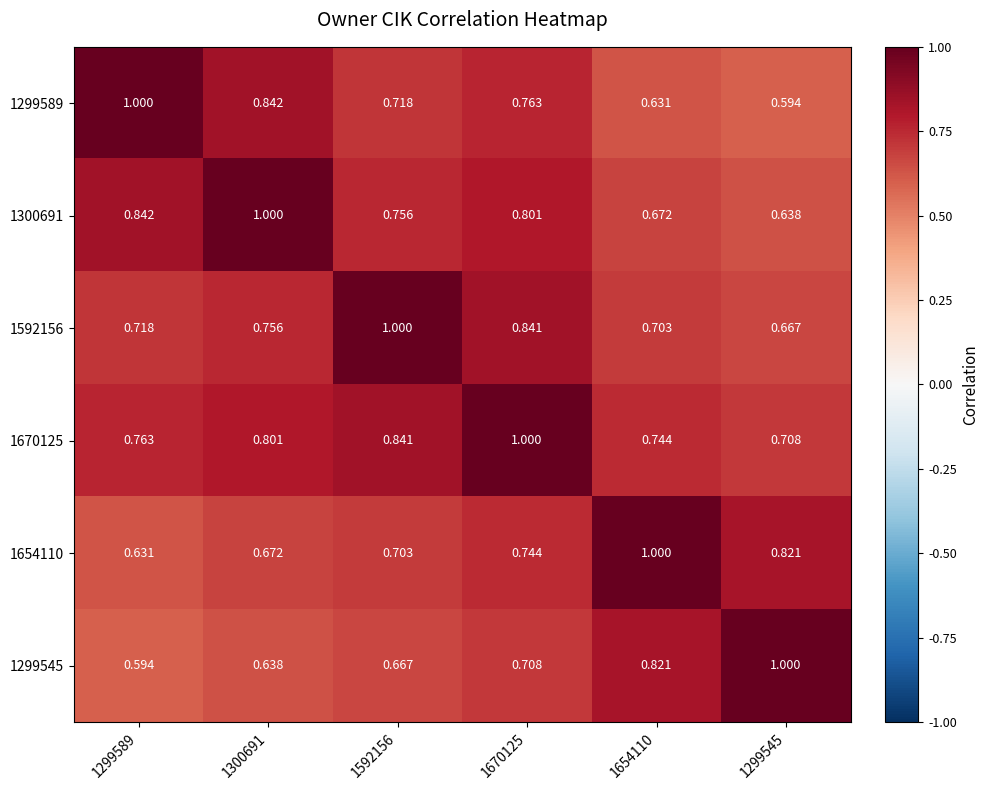

Is the value of 1299545 at 1299545 greater than the value of 1592156 at 1299545?

Yes